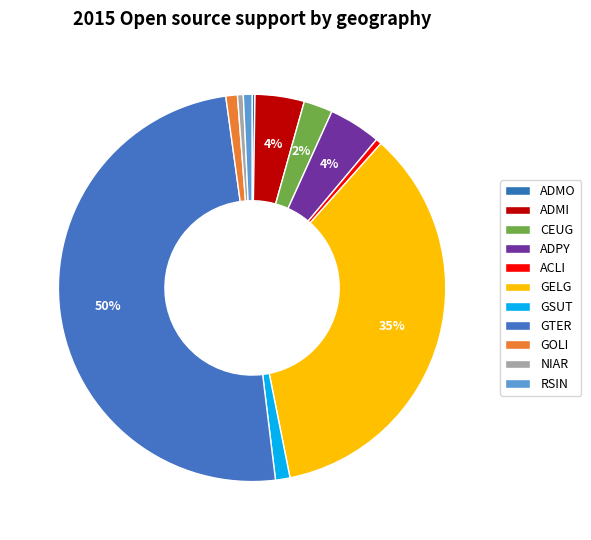

Is it true that GTER is 50% of the pie?

True